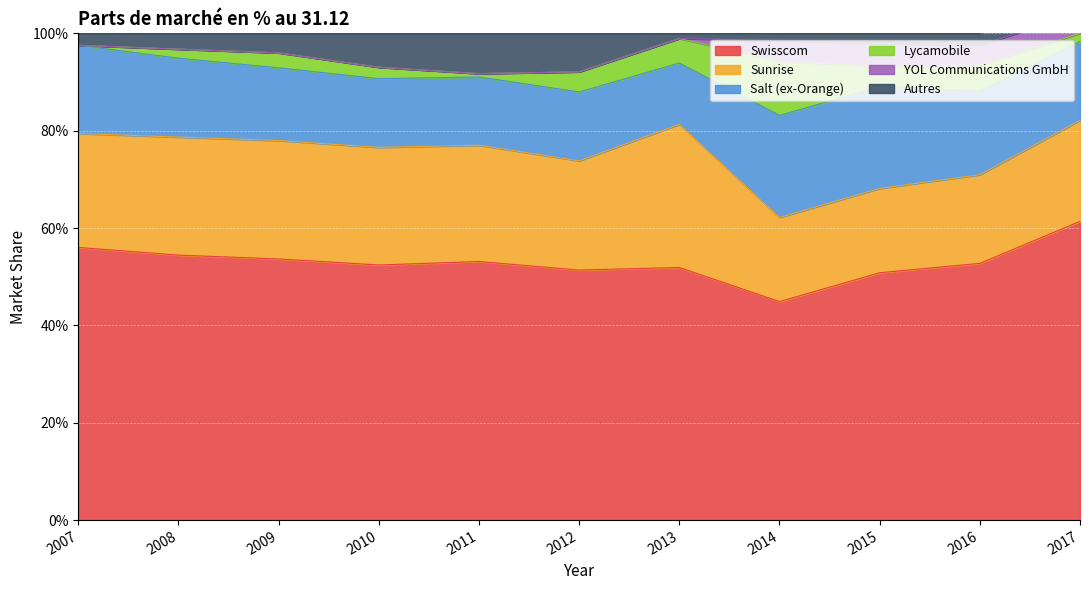

What are all the series names shown in the legend?

Swisscom, Sunrise, Salt (ex-Orange), Lycamobile, YOL Communications GmbH, Autres